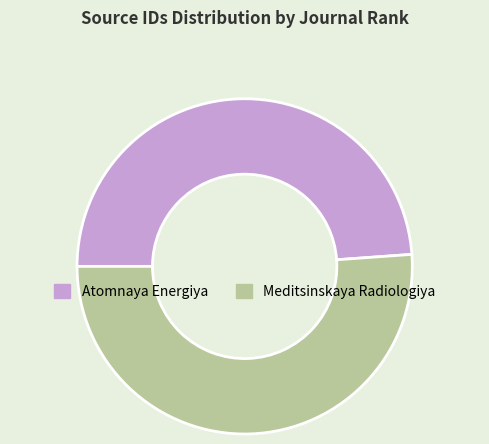

True or false: Atomnaya Energiya accounts for 42% of the total.

False